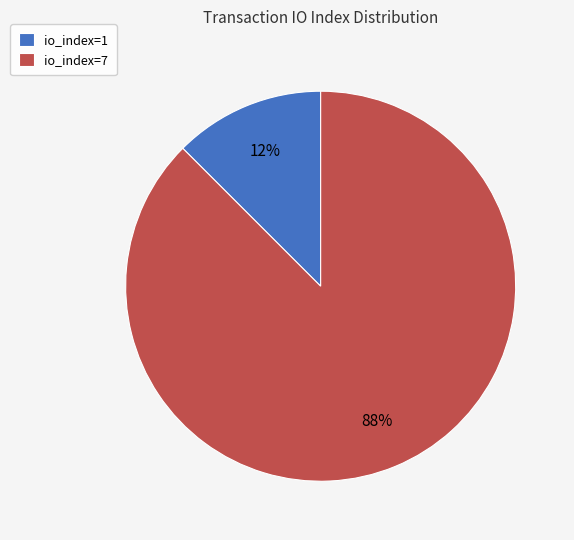

Which has a higher value, io_index=1 or io_index=7?

io_index=7